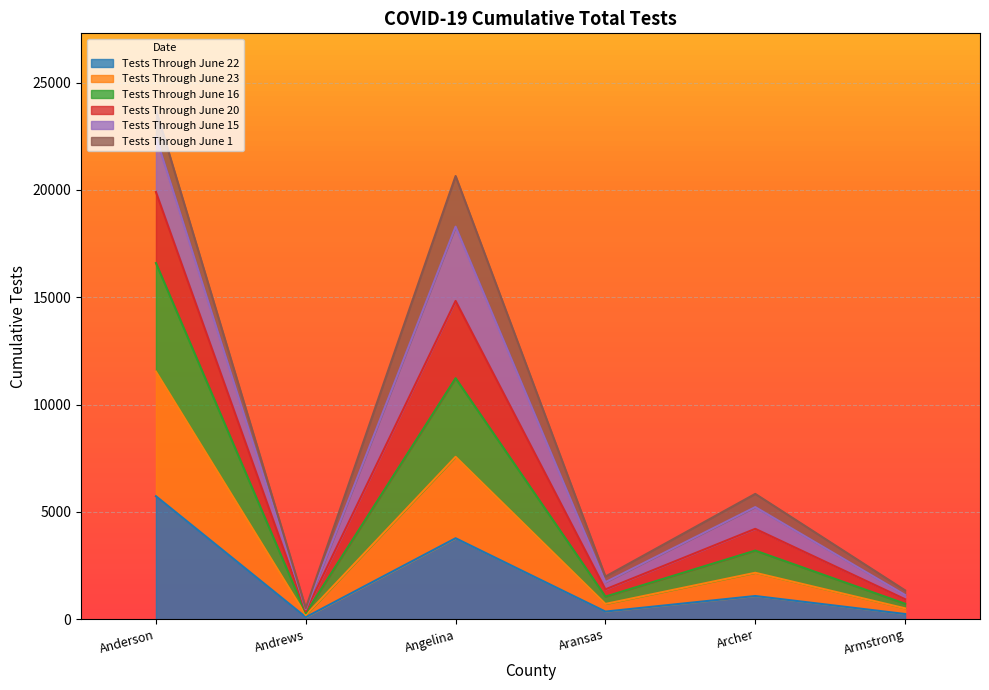

The value of Tests Through June 22 at Anderson is 2321. True or false?

False